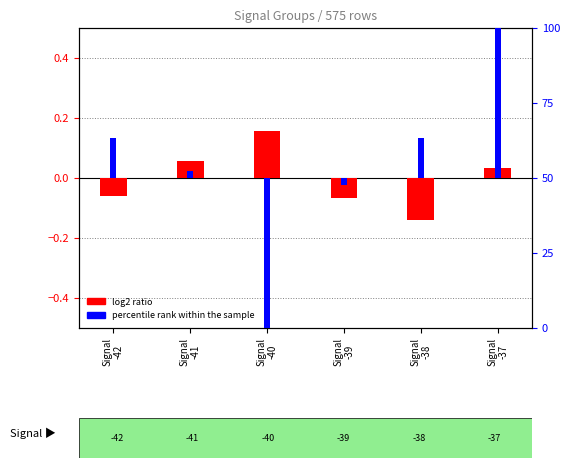

List the series in order of their peak value, lowest first.

log2 ratio, percentile rank within the sample